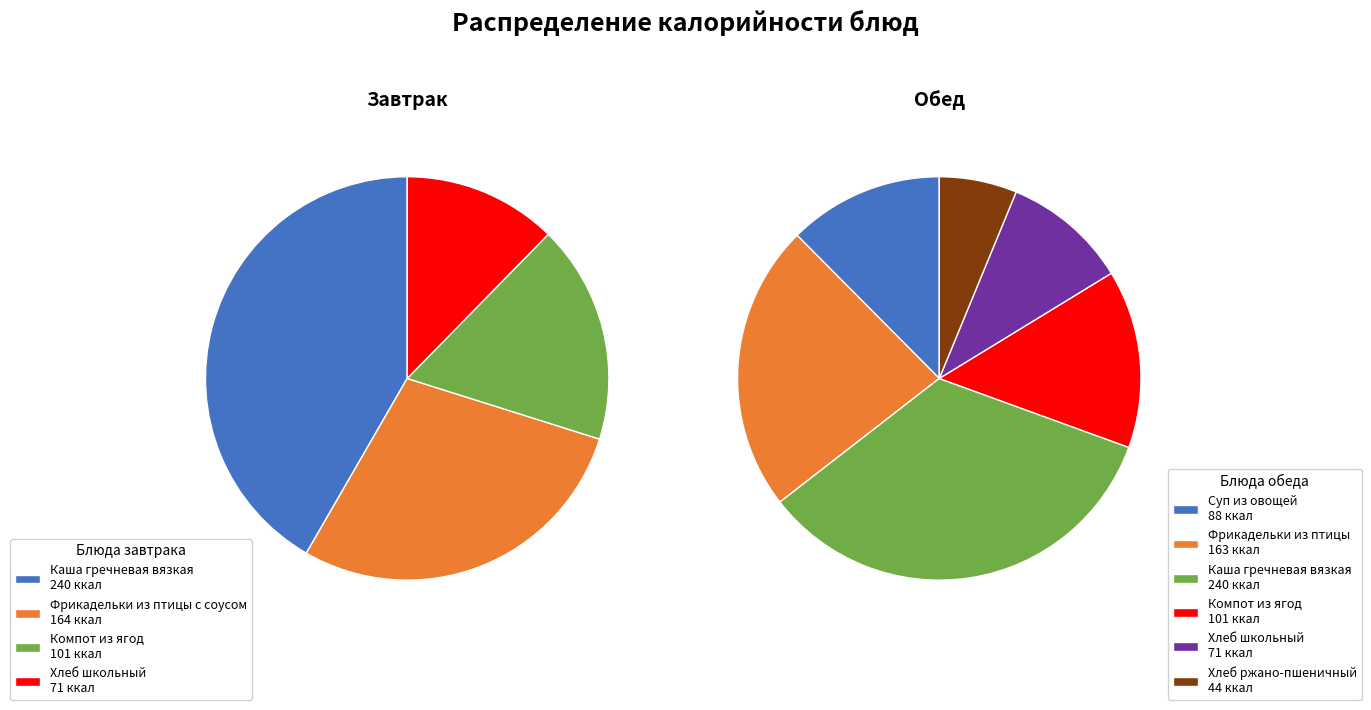

Which slice is the largest?

Каша гречневая вязкая (завтрак)